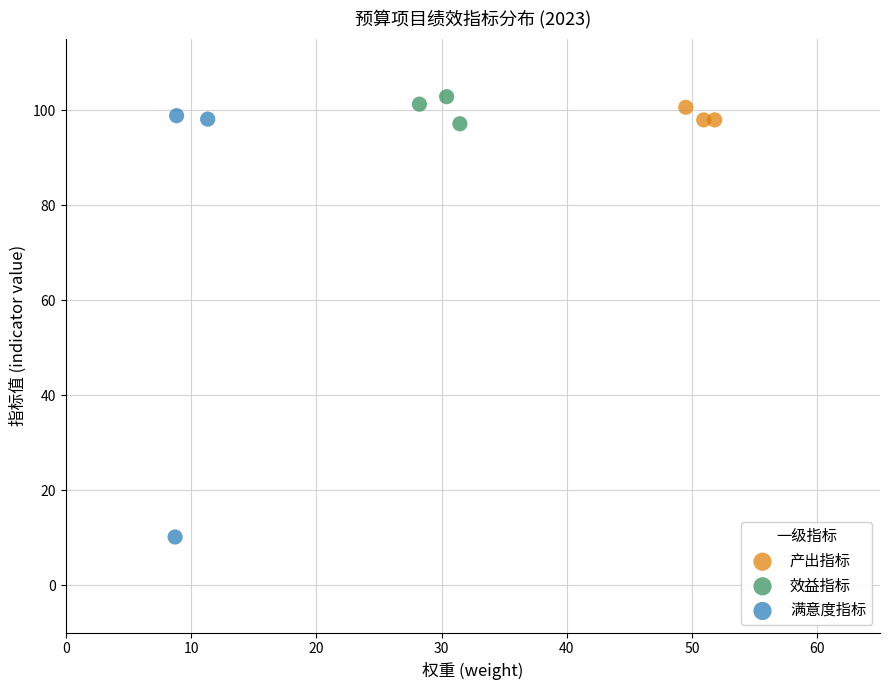

Which series reaches the minimum Y coordinate?

满意度指标